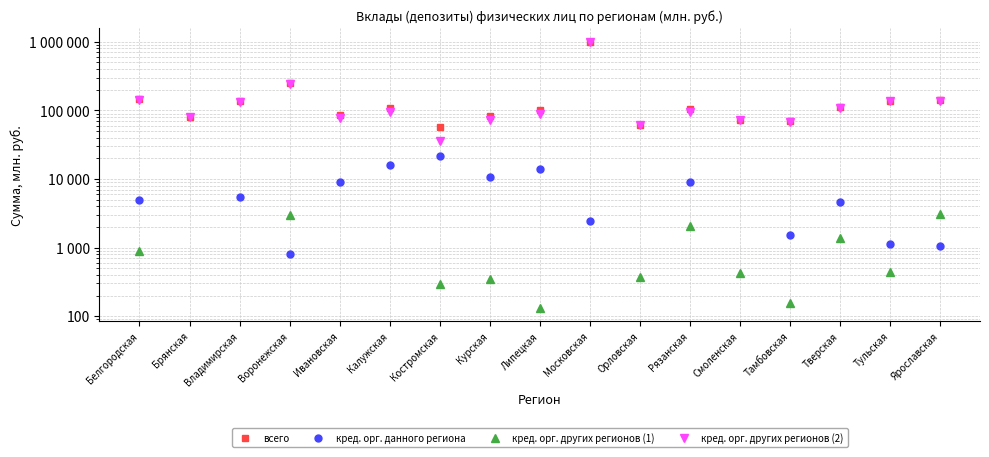

True or false: кред. орг. других регионов (1) and всего intersect in this chart.

False